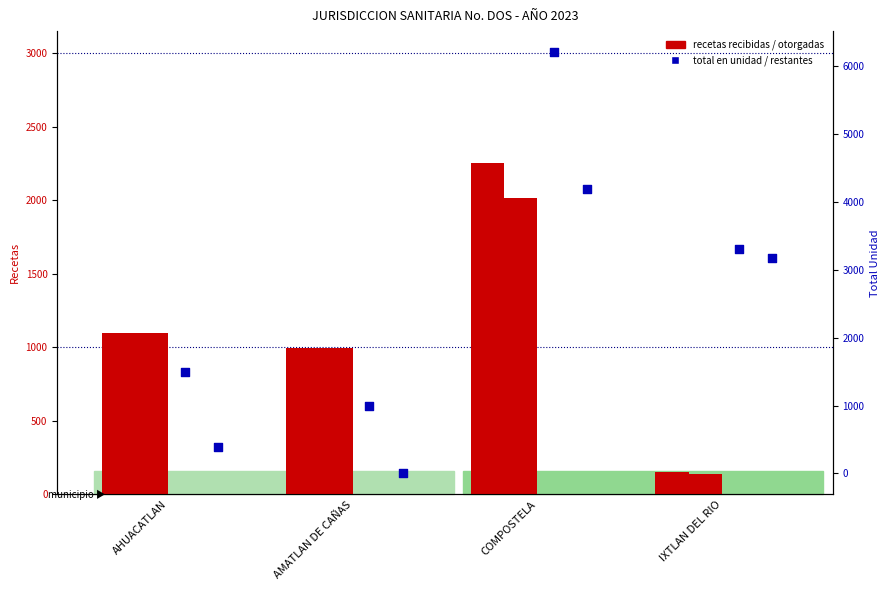

Which series reaches the maximum Y coordinate?

TOTAL DE RECETAS EN LA UNIDAD